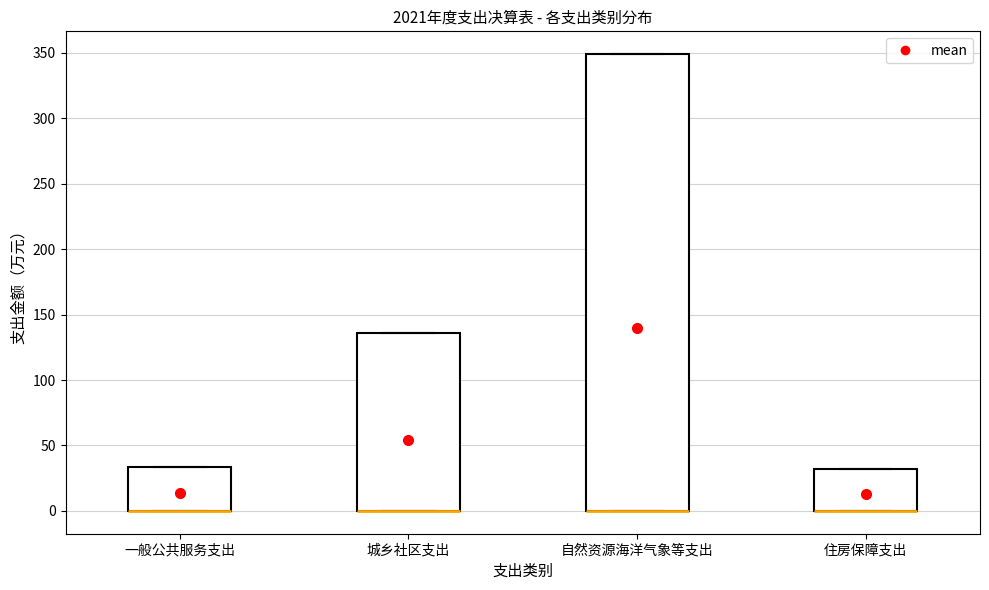

Where is the upper edge of the box for 自然资源海洋气象等支出 on the y-axis? The values are not printed on the chart, so give them approximately, as read against the axis.

350